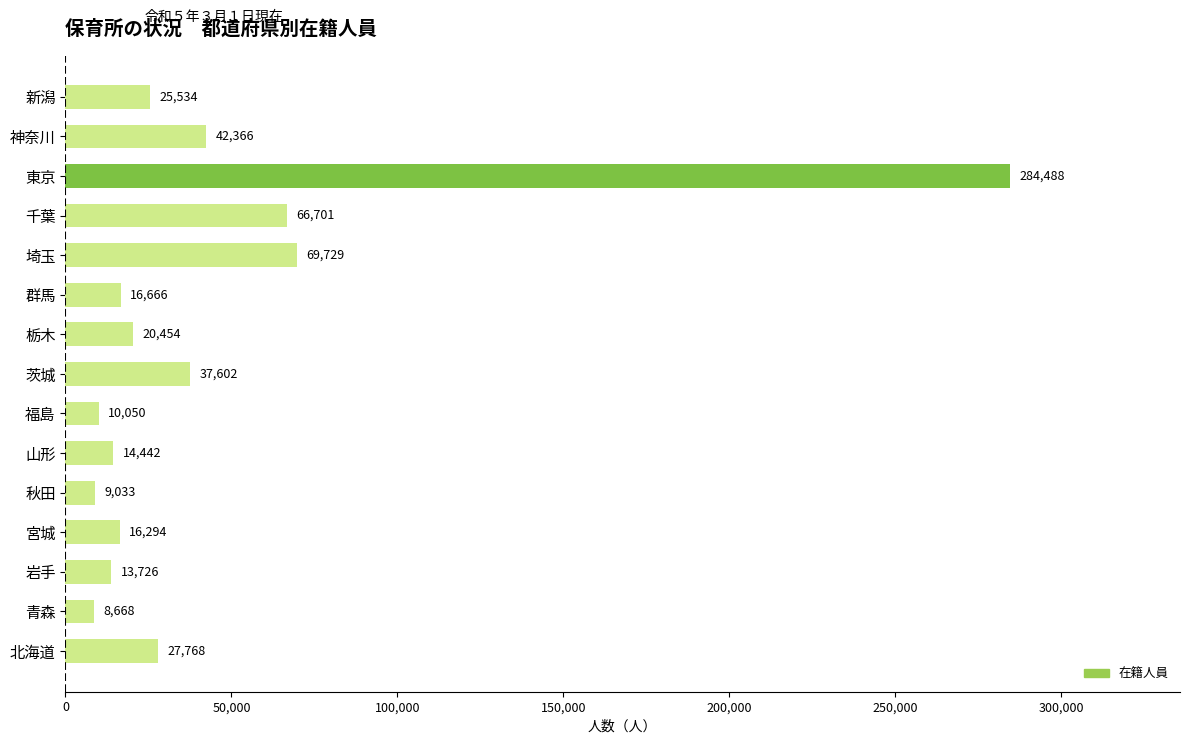

How many bars are there in total?

15